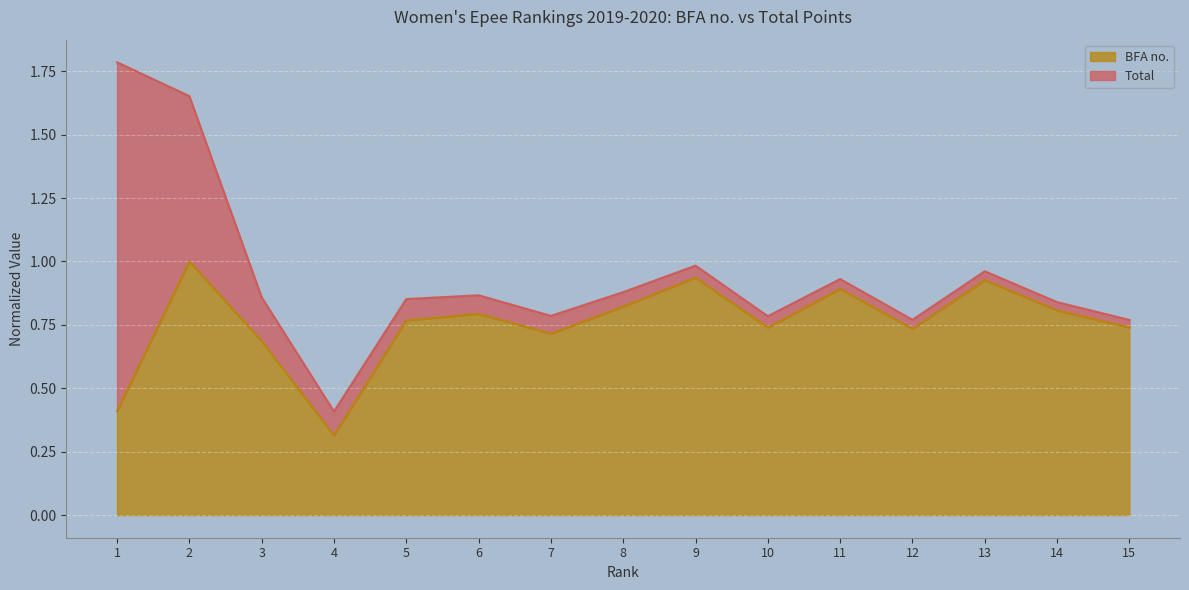

At which label is BFA no. closest to 0?

4